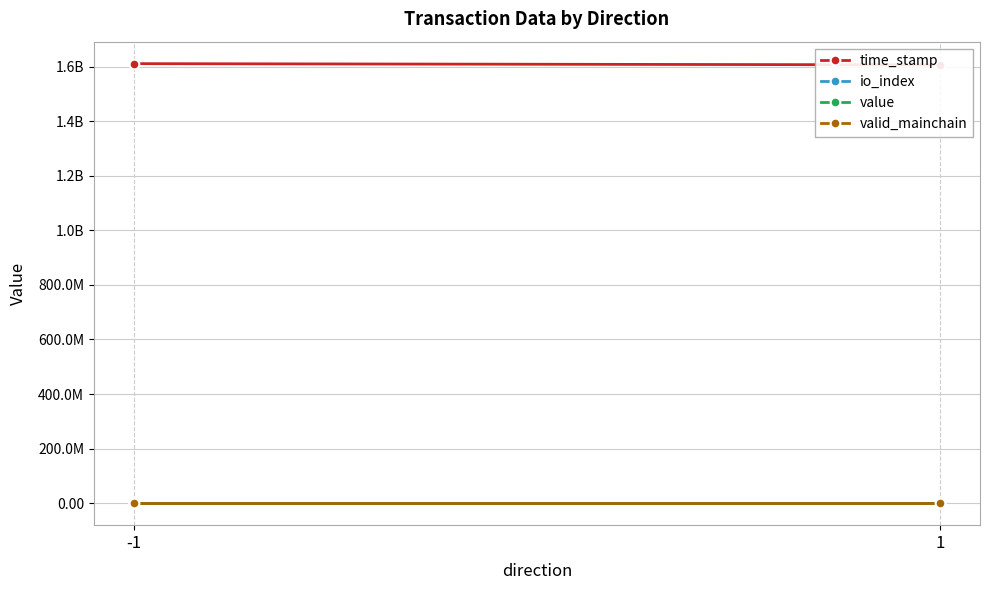

Reading left to right, list all the values displayed in this chart.

time_stamp: -1=1610507302.0	1=1606067652.0
io_index: -1=38.5	1=3.5
value: -1=15.0	1=15.0
valid_mainchain: -1=1.0	1=1.0